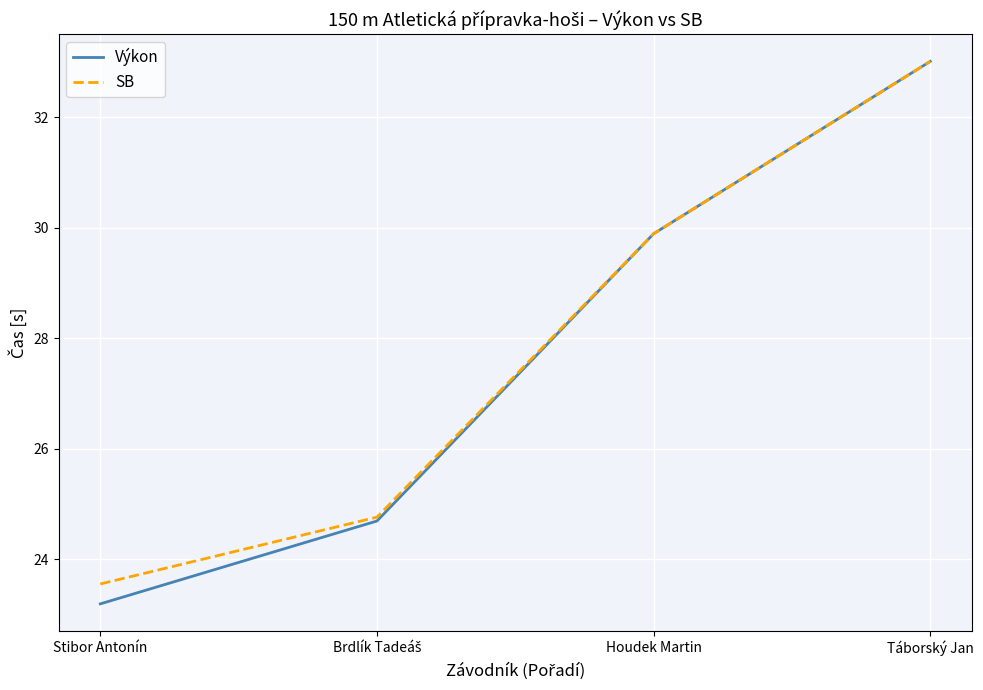

Where is Výkon nearest to the value 28?

Houdek Martin